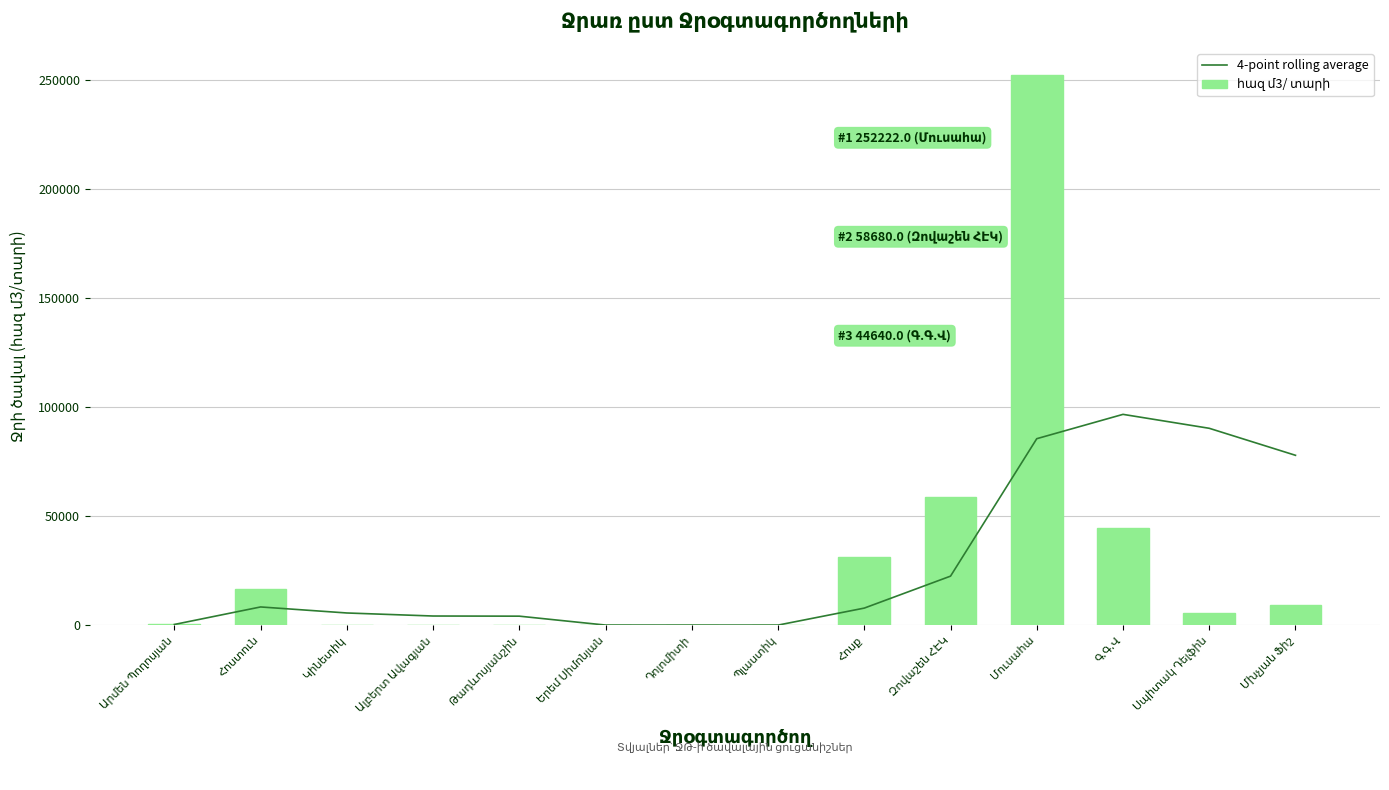

Is the value of 4-point rolling average at Կինետիկ greater than the value of հազ մ3/ տարի at Դոլոմիտի?

Yes